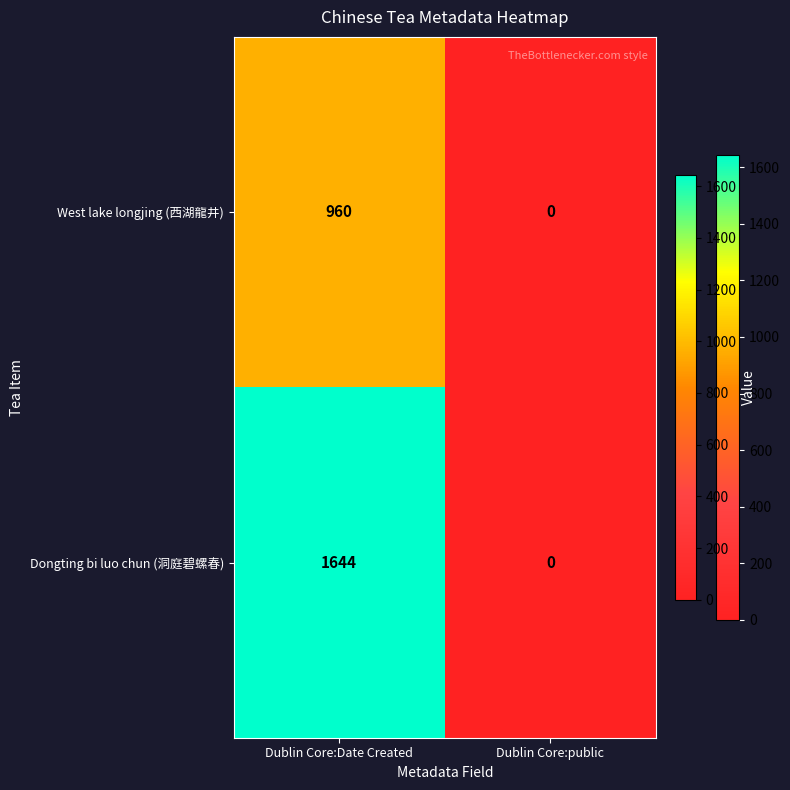

At how many categories does at least one series exceed 1291?

1